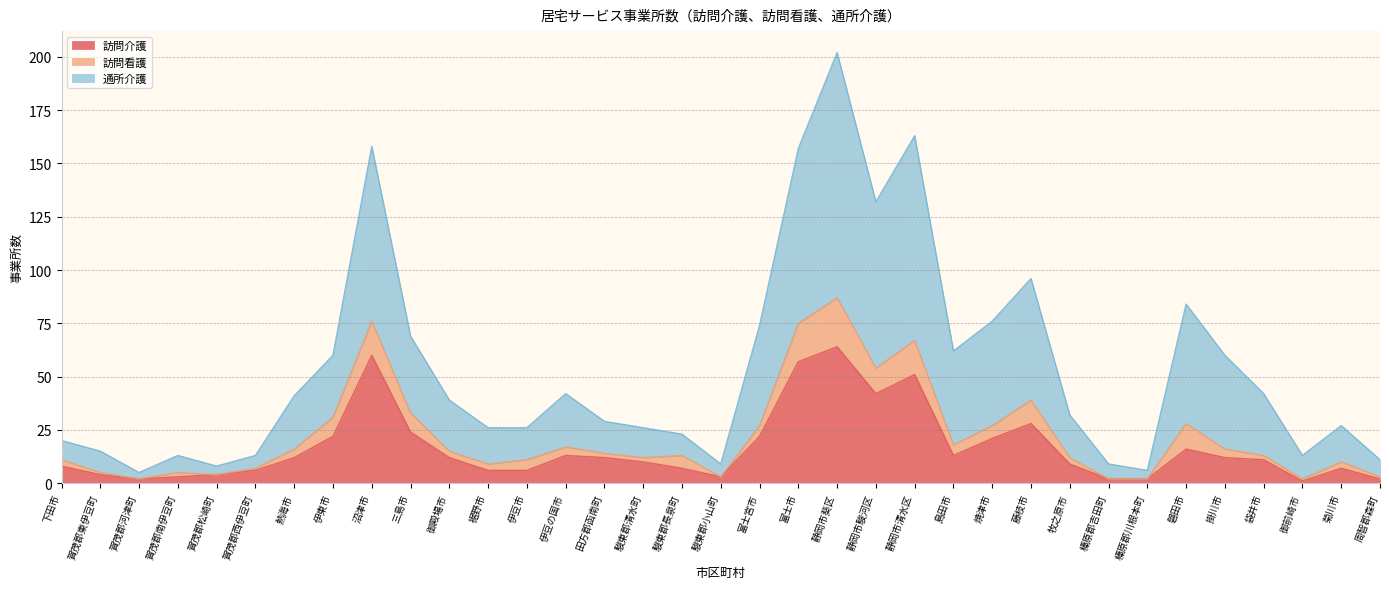

How many data points in 訪問介護 are less than 11?

17